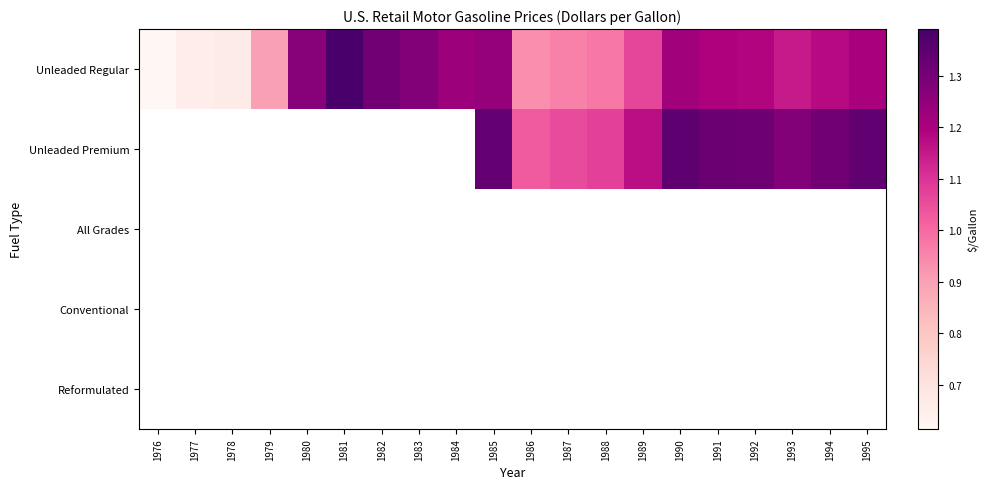

Rank the series at 1987 from highest to lowest value.

Unleaded Premium, All Grades, Conventional, Reformulated, Unleaded Regular